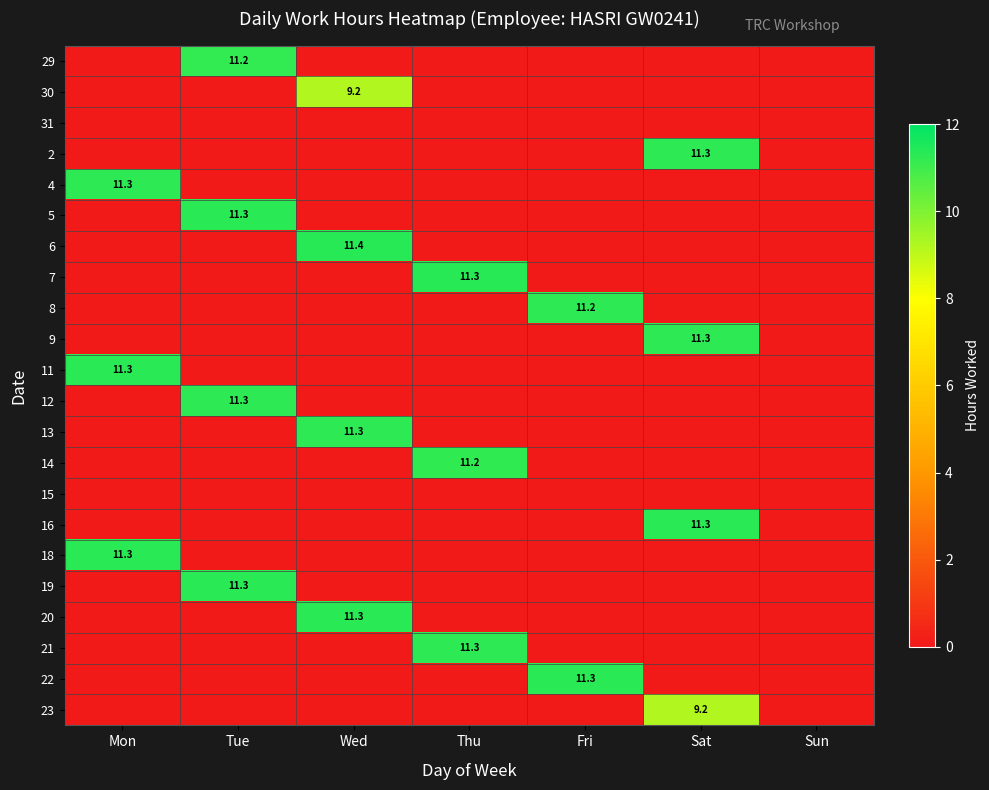

The 30 series shows 9.2 at Wed. True or false?

True